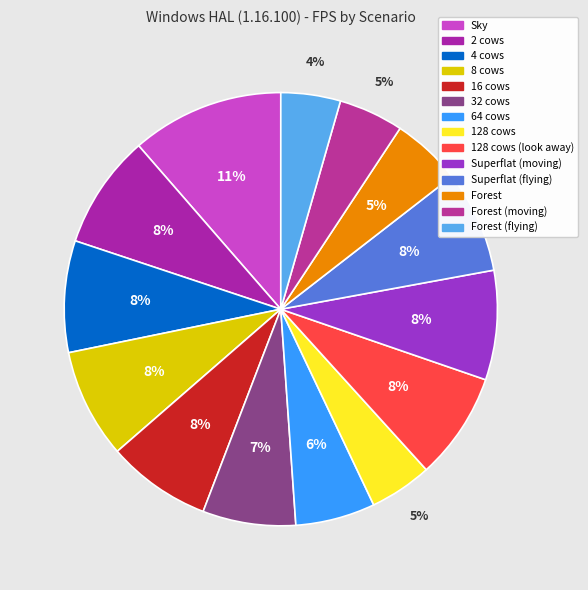

Does Forest (moving) represent more than half of the total?

No